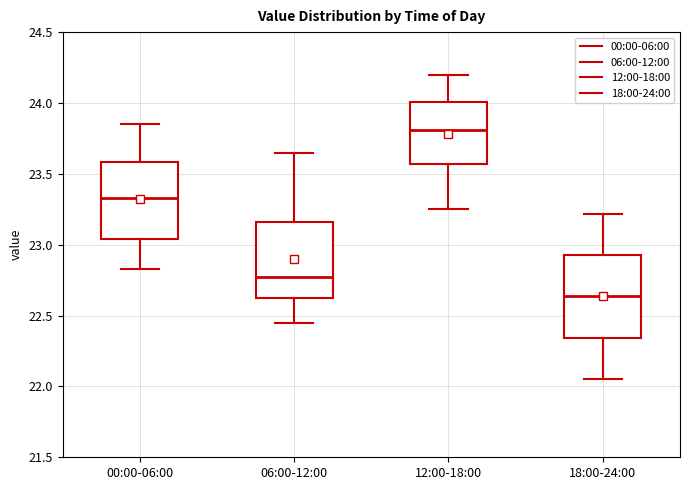

Where is the upper edge of the box for 12:00-18:00 on the y-axis? The values are not printed on the chart, so give them approximately, as read against the axis.

24.00